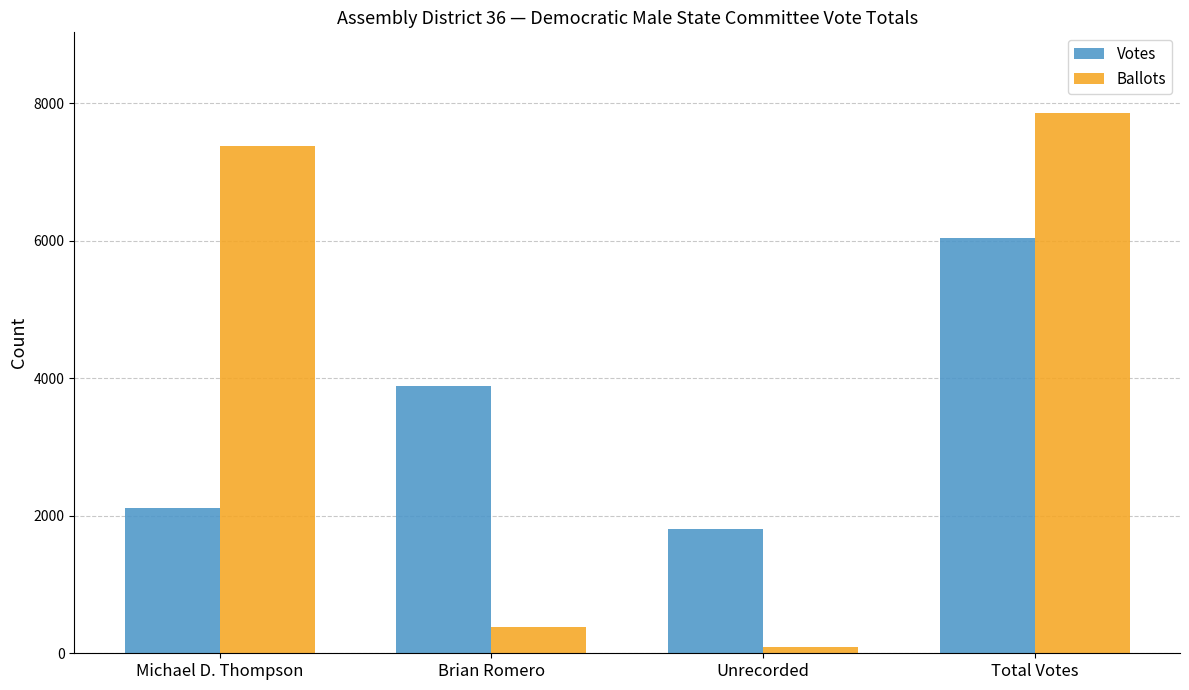

What is the value of the Votes bar at the 4th from the left?

6049